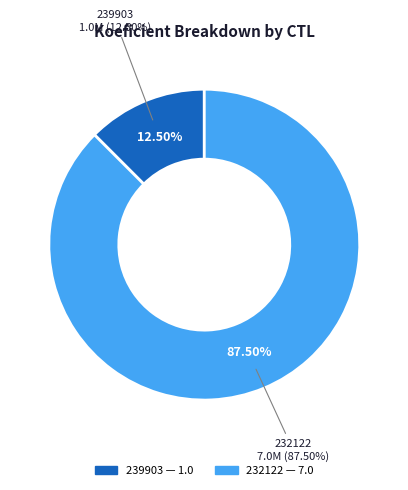

What is the smallest slice in the pie chart?

239903